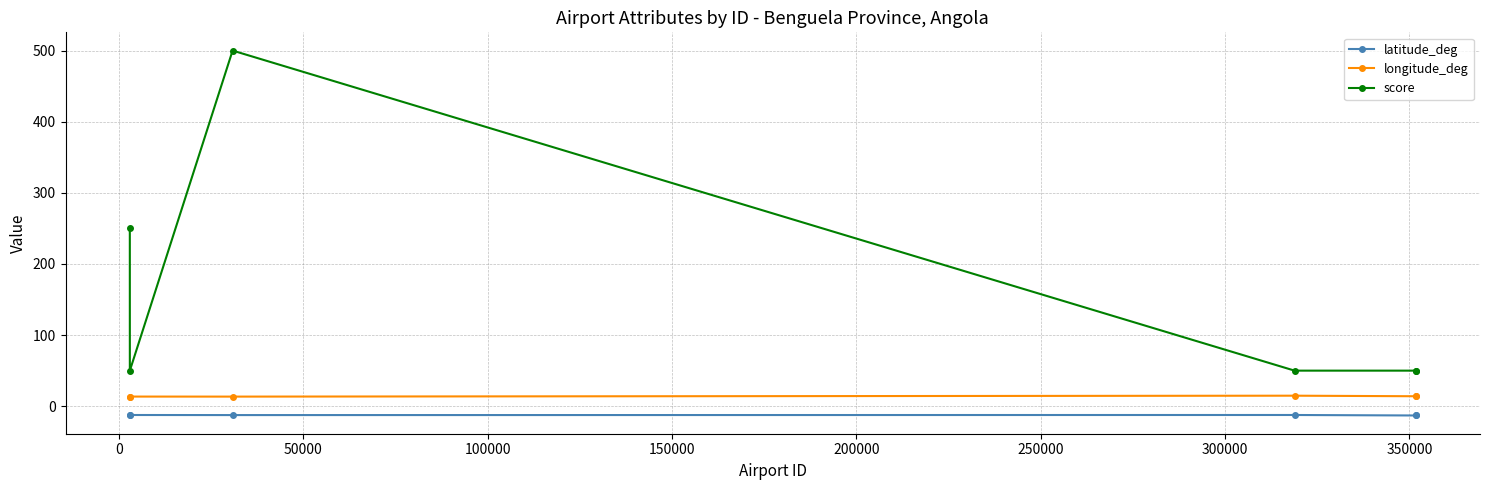

What is the value of the latitude_deg point at the 2nd from the left?

-12.4